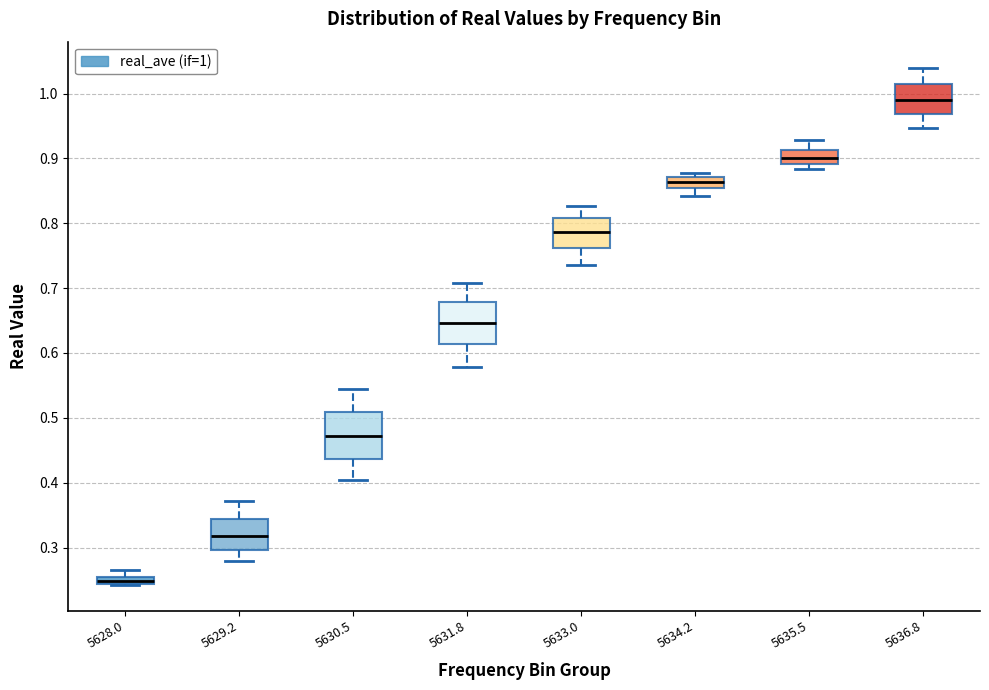

Which box has the highest median line?

5636.8